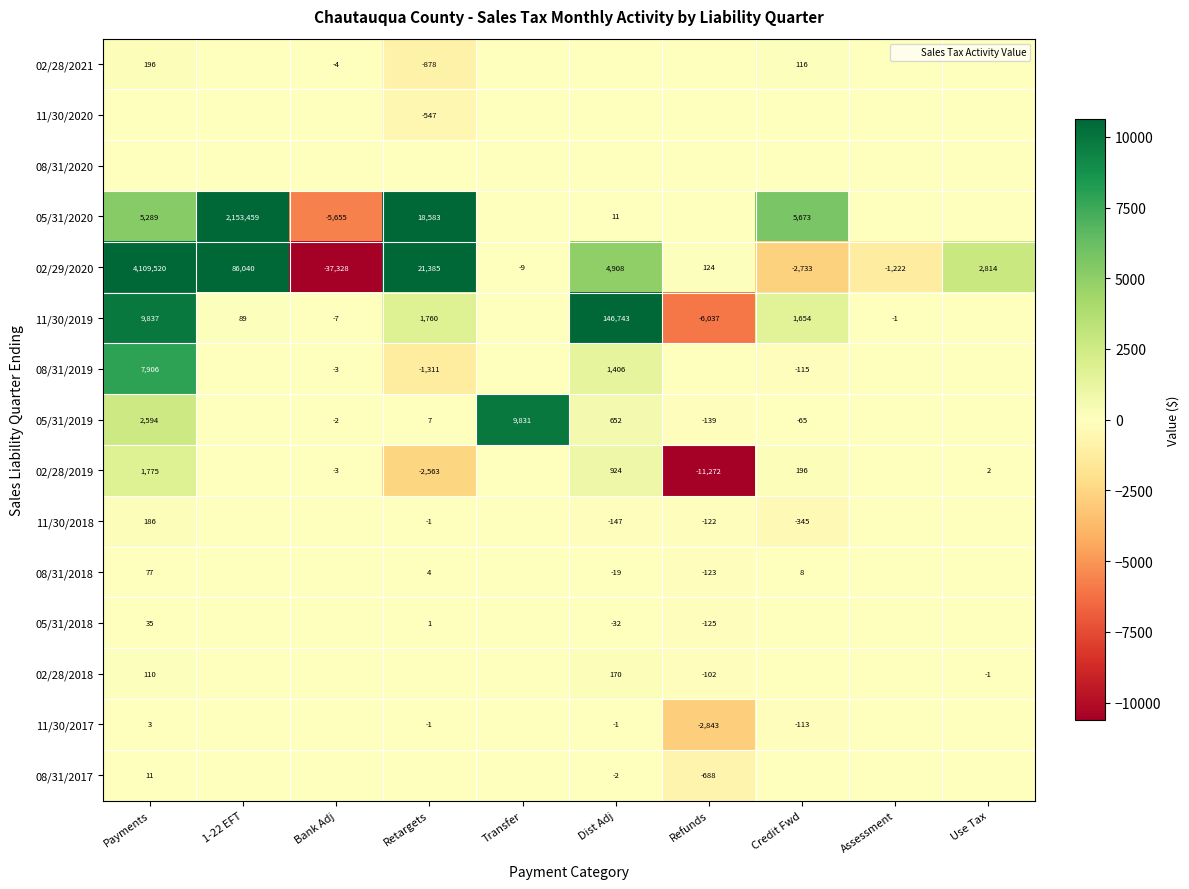

At which category is the sum across all series the highest?

Payments